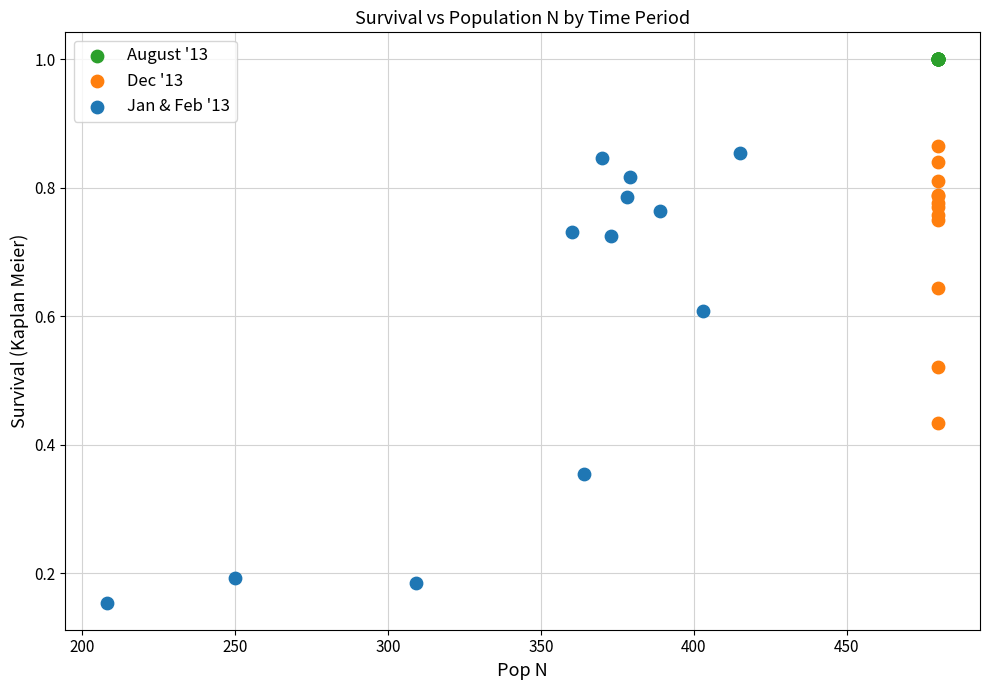

Which series reaches the minimum Y coordinate?

Jan & Feb '13